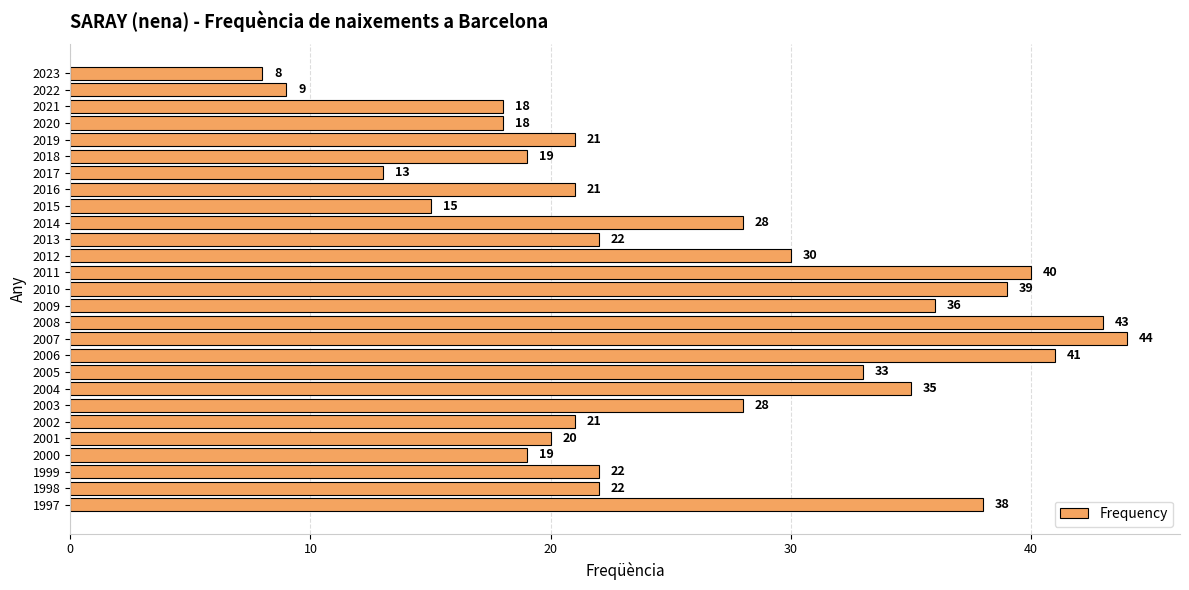

Reading bottom to top, transcribe all the data shown in this chart.

1997=38	1998=22	1999=22	2000=19	2001=20	2002=21	2003=28	2004=35	2005=33	2006=41	2007=44	2008=43	2009=36	2010=39	2011=40	2012=30	2013=22	2014=28	2015=15	2016=21	2017=13	2018=19	2019=21	2020=18	2021=18	2022=9	2023=8